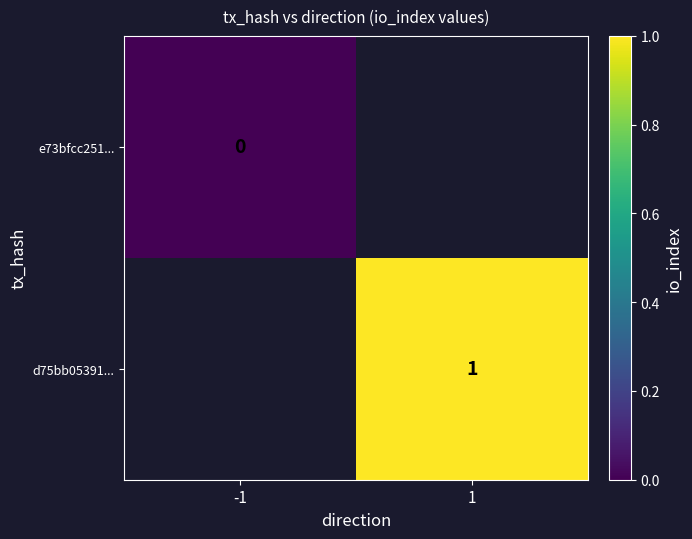

Is the value of d75bb05391... at 1 greater than the value of e73bfcc251... at -1?

Yes